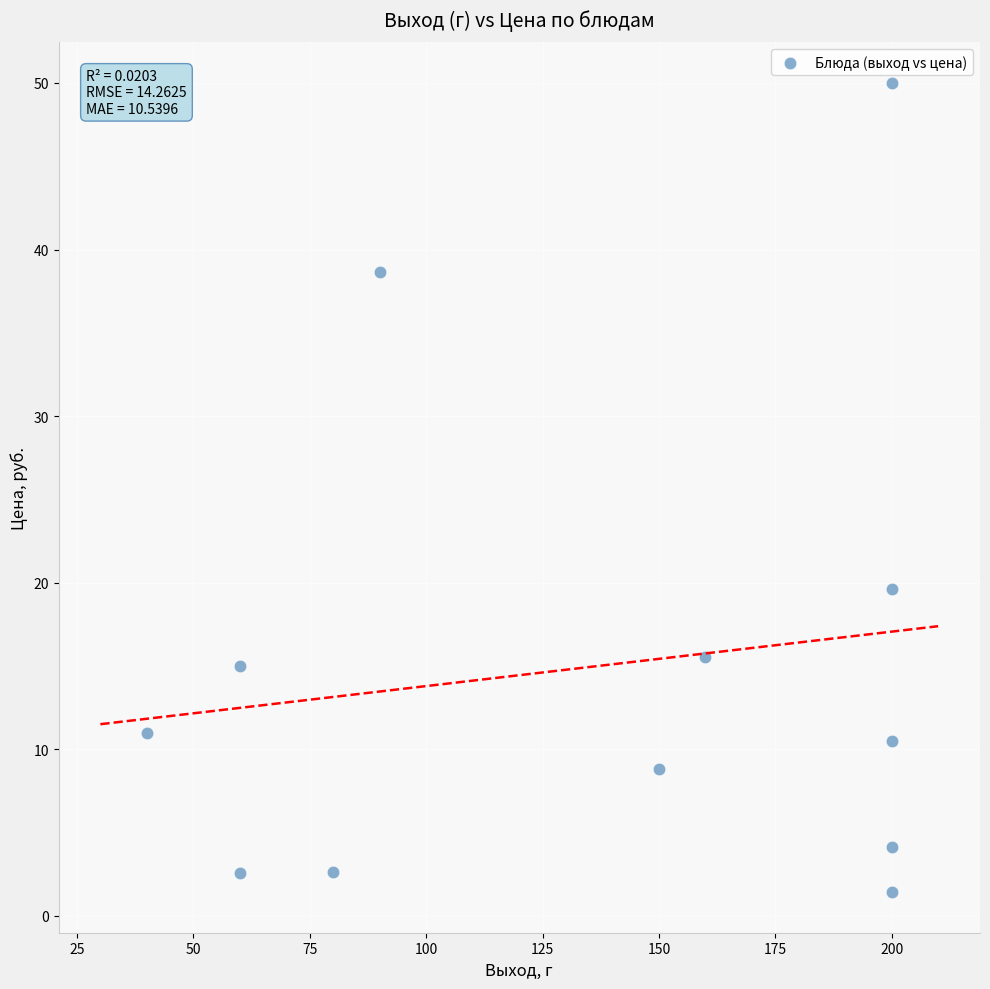

What is the range of X values (max minus min)?

160.0